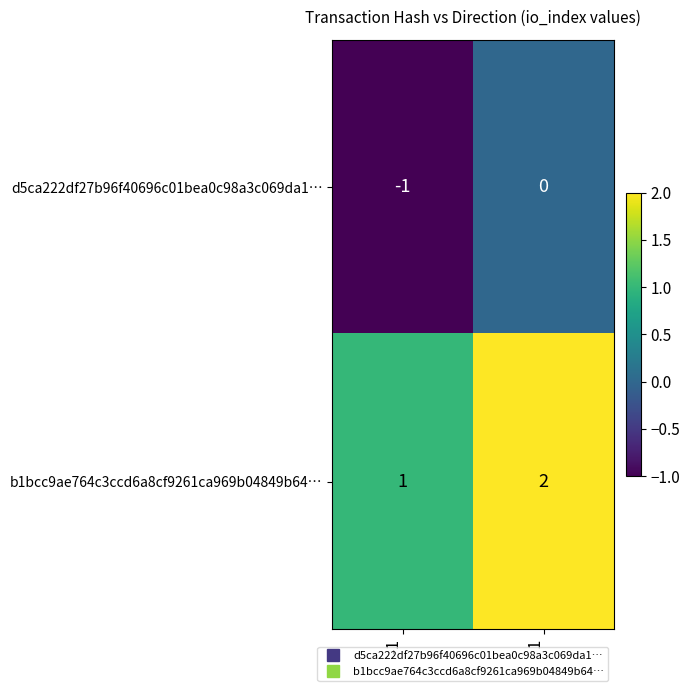

Is it true that b1bcc9ae764c3ccd6a8cf9261ca969b04849b64… equals 2 at 1?

True